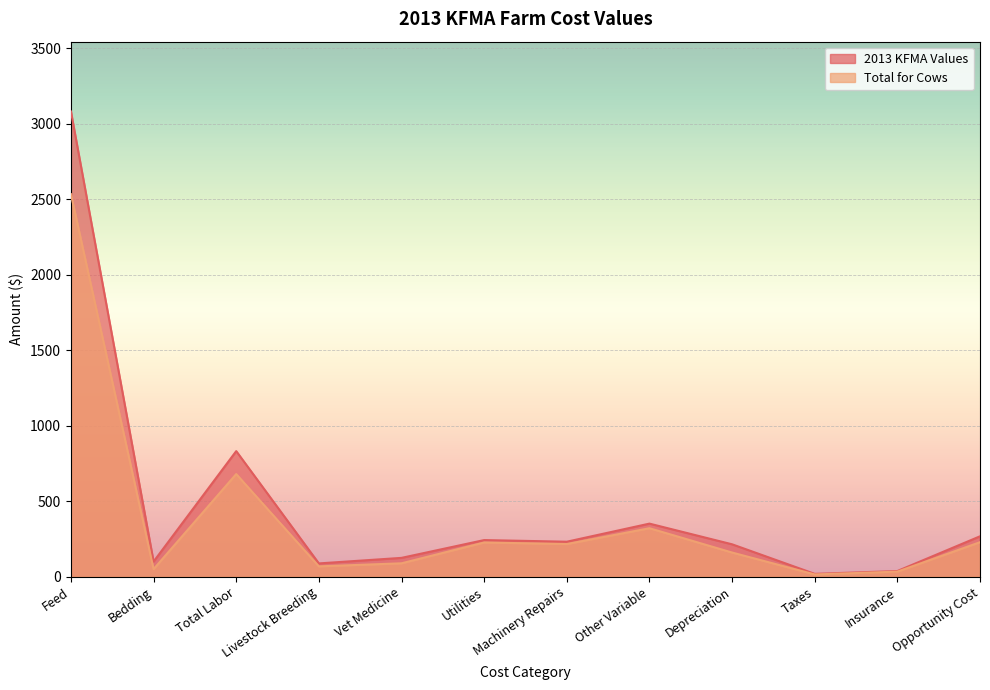

What is the approximate value of Total for Cows at Opportunity Cost?

228.4